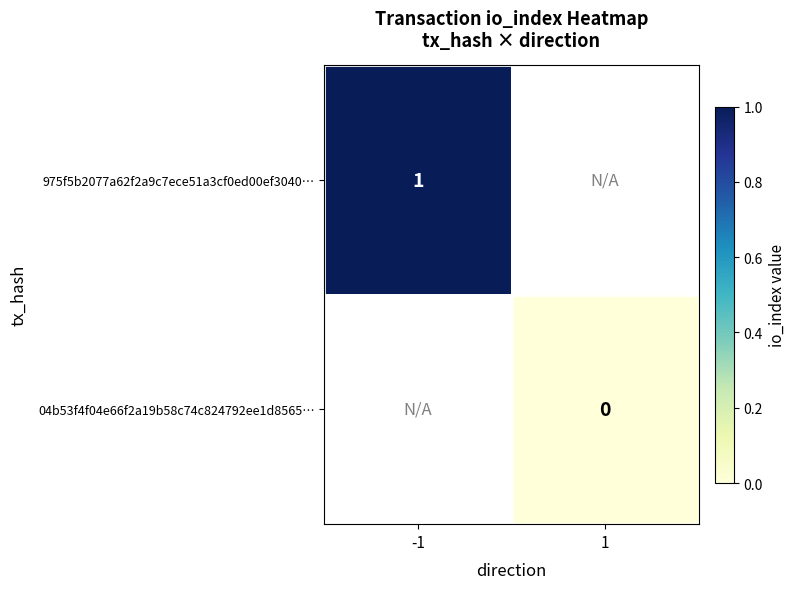

The 975f5b2077a62f2a9c7ece51a3cf0ed00ef3040… series shows 1 at -1. True or false?

True